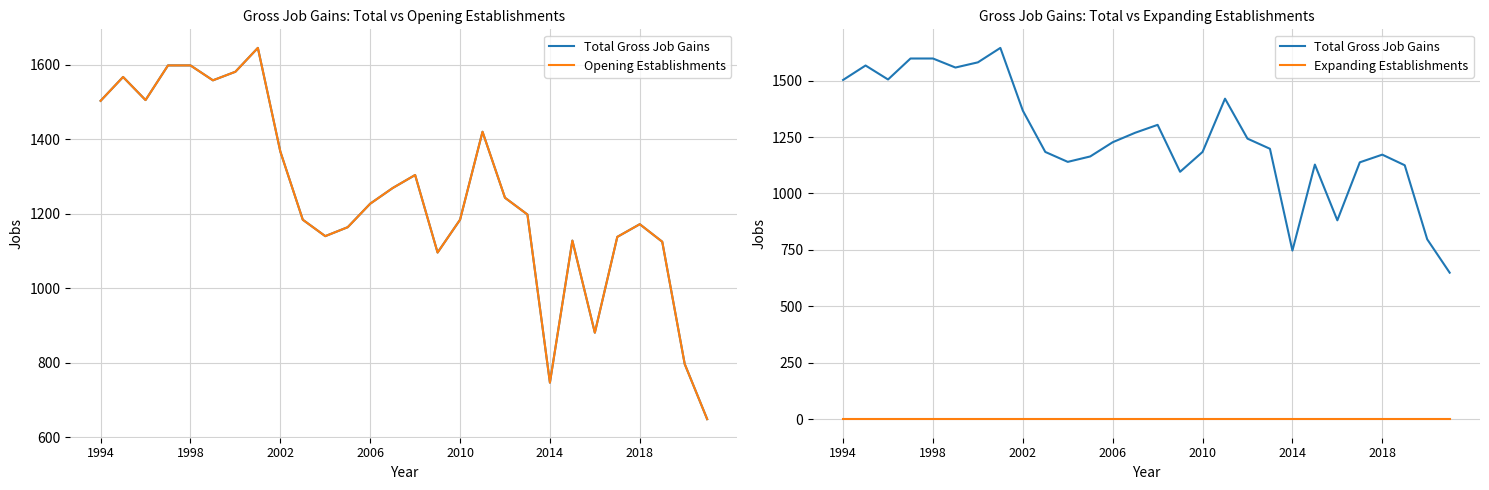

How many values in the Opening Establishments series are below 1227?

14